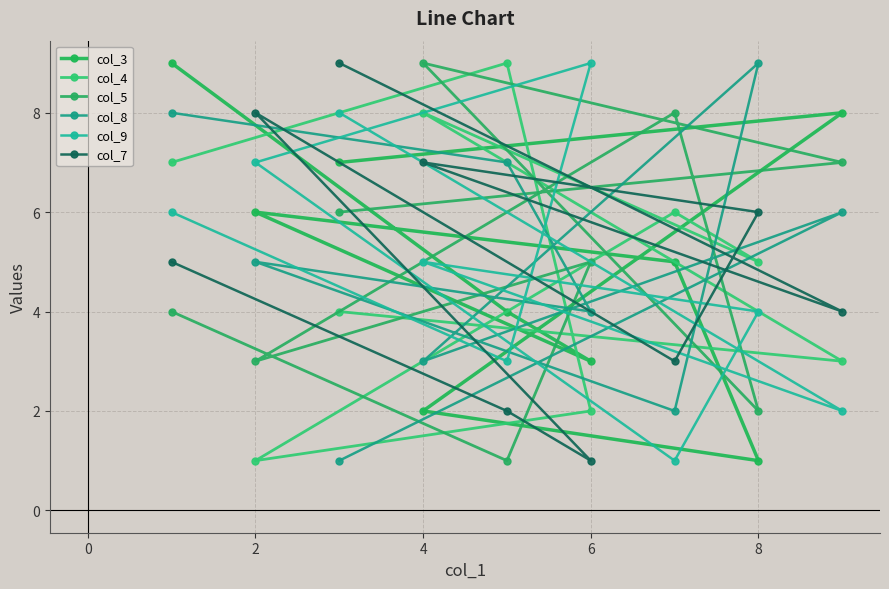

At how many categories does at least one series exceed 5?

9